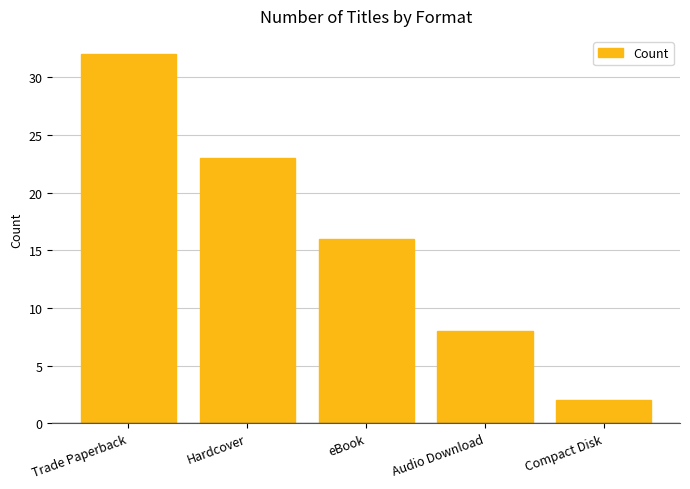

Which label corresponds to the largest value in the chart?

Trade Paperback